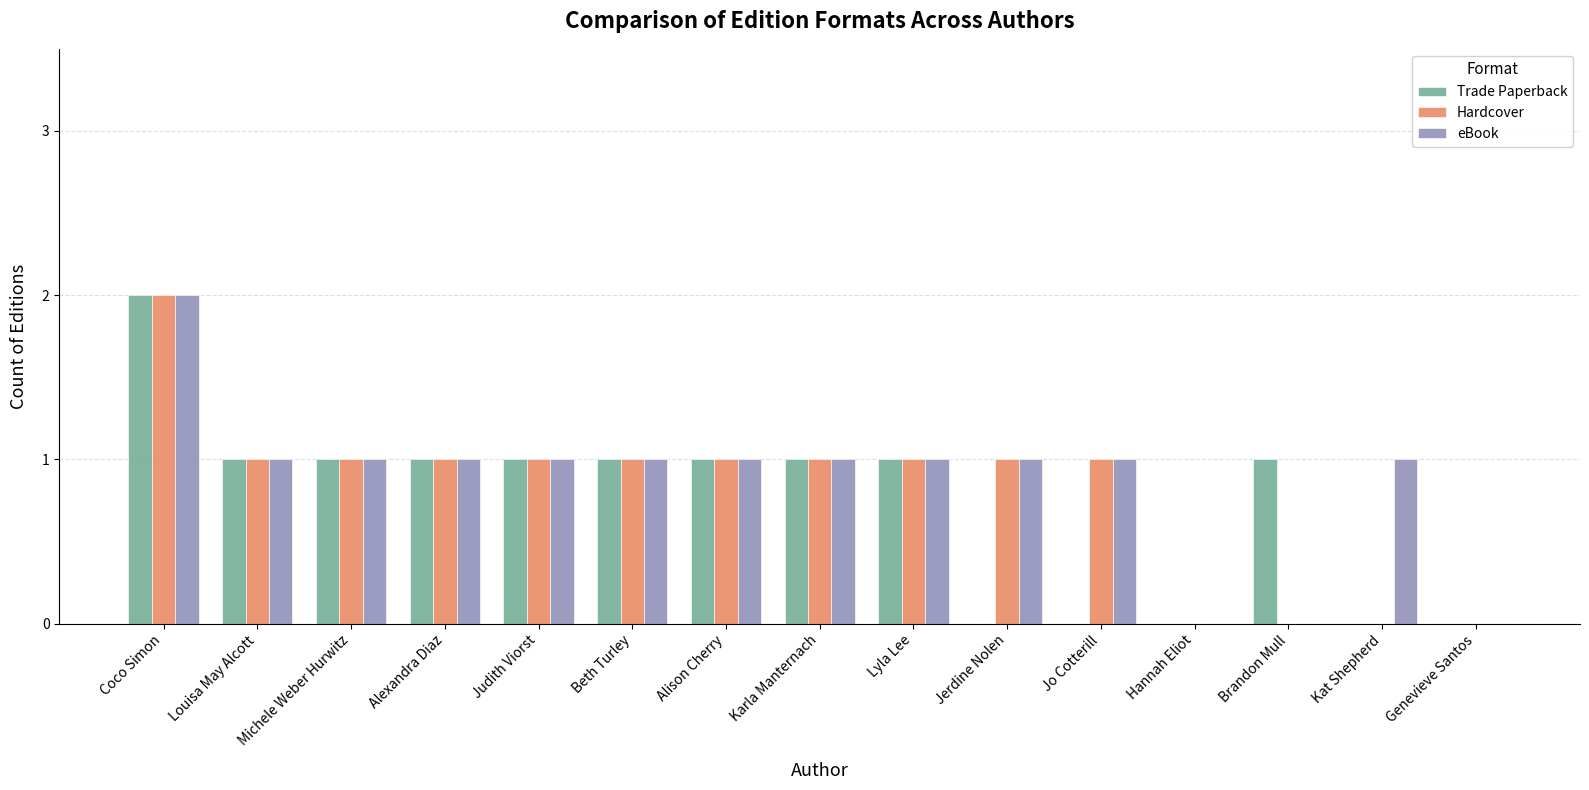

The value of Hardcover at Louisa May Alcott is 1. True or false?

True